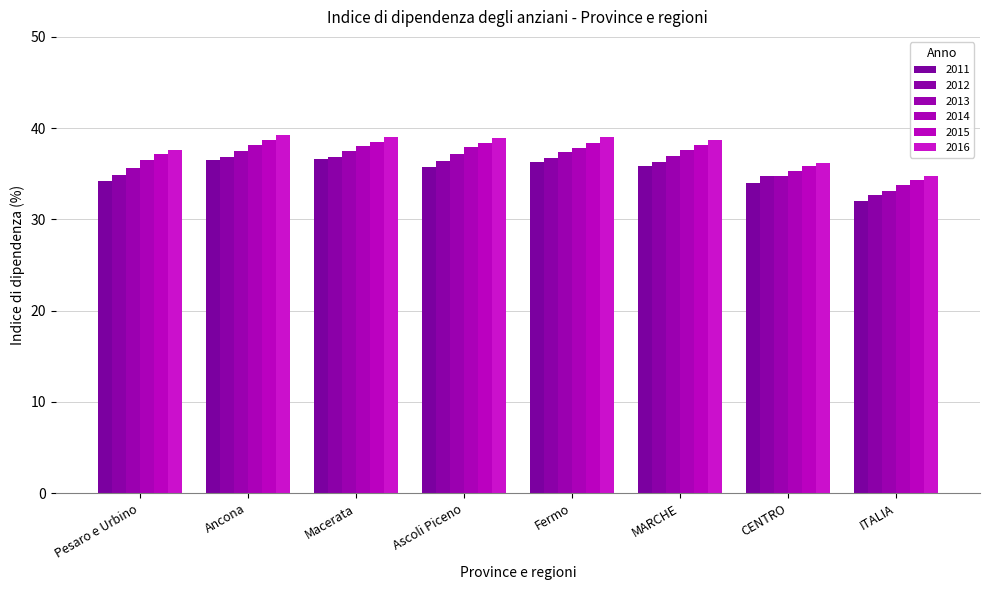

What are all the series names shown in the legend?

2011, 2012, 2013, 2014, 2015, 2016